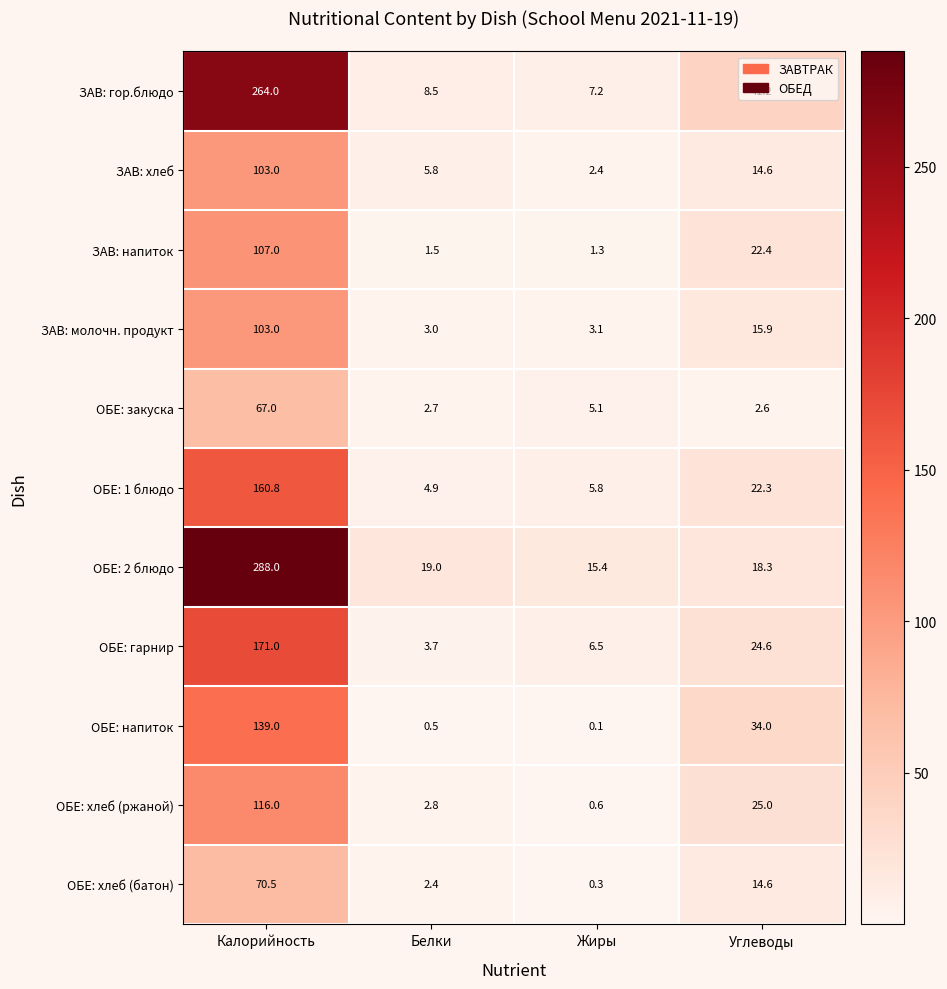

What is the total value across all series at Калорийность?

1589.3